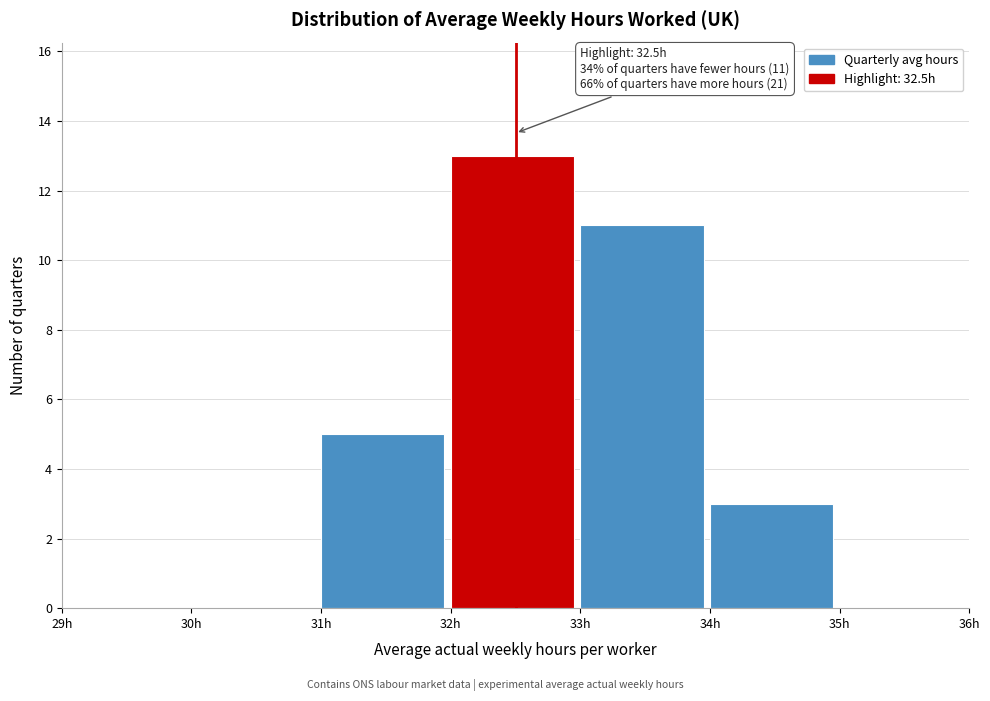

Which range on the x-axis has the tallest bar?

32 to 33